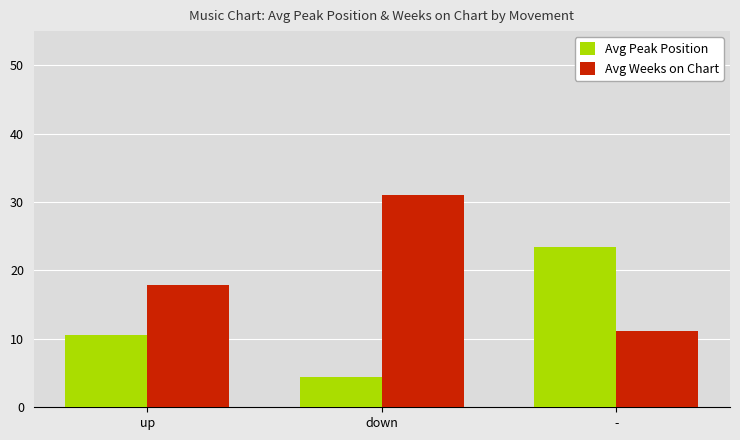

Which series changed the most between up and down?

Avg Weeks on Chart